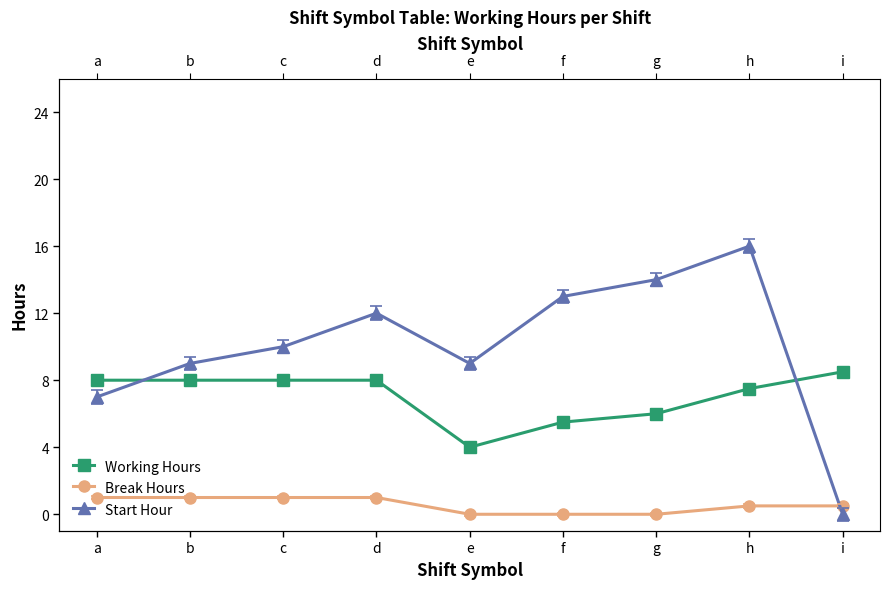

What is the difference between the second highest and second lowest values in the Working Hours series?

2.5